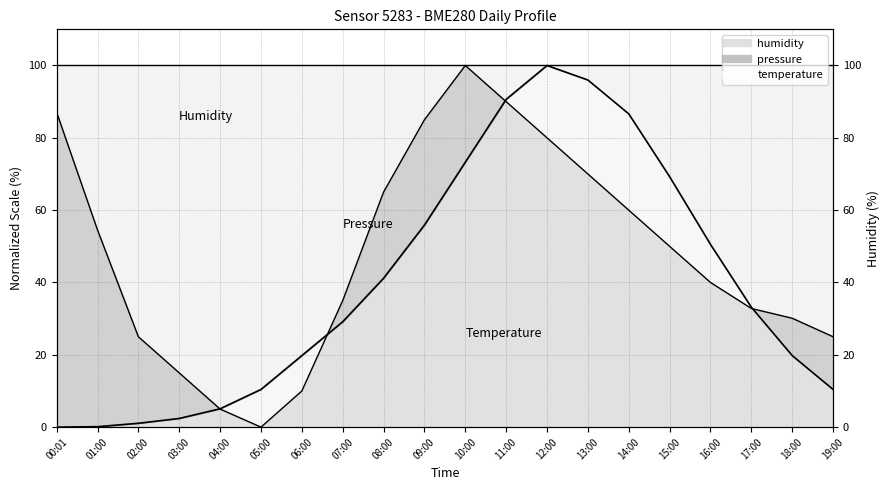

Is it true that temperature equals 0.0 at 00:01?

True